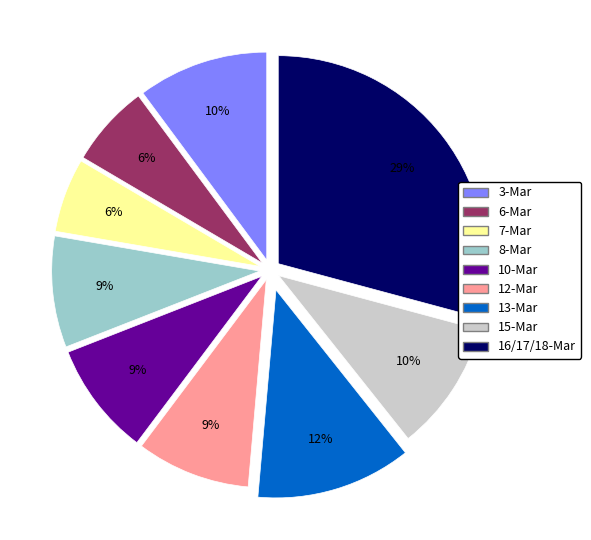

Is there any slice that represents more than half of the pie?

No